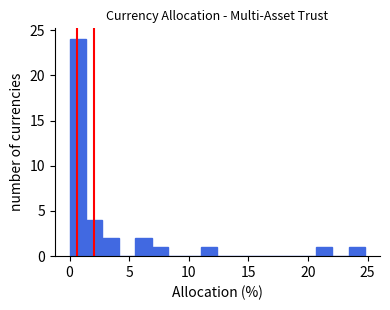

Around what value on the x-axis is the tallest bar? Give the approximate position of its centre, as read against the axis.

0.5